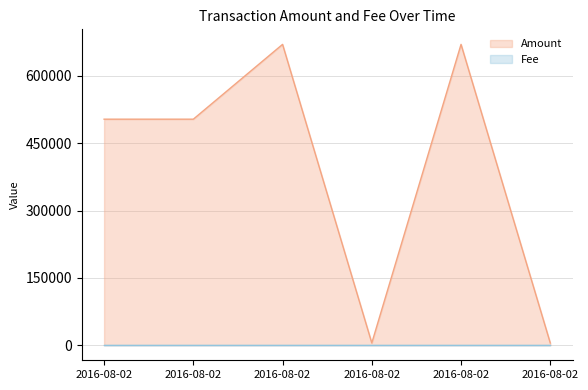

The chart shows a value of 6550 at 2016-08-02. True or false?

False